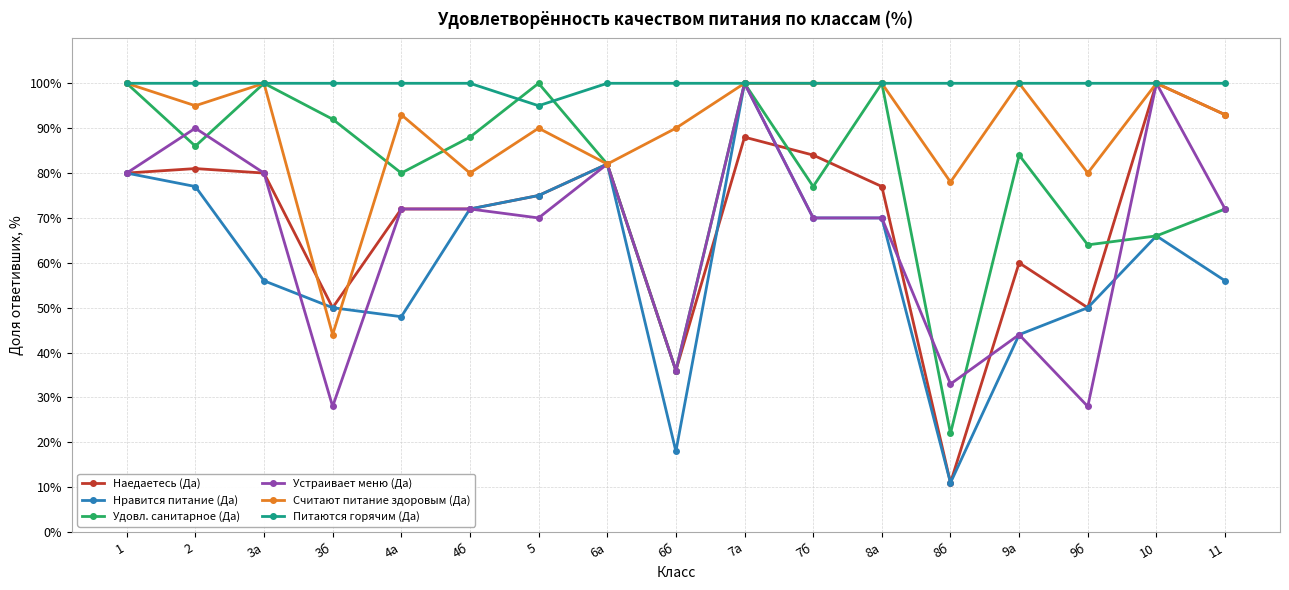

Which series has the largest total across all categories?

Питаются горячим (Да)